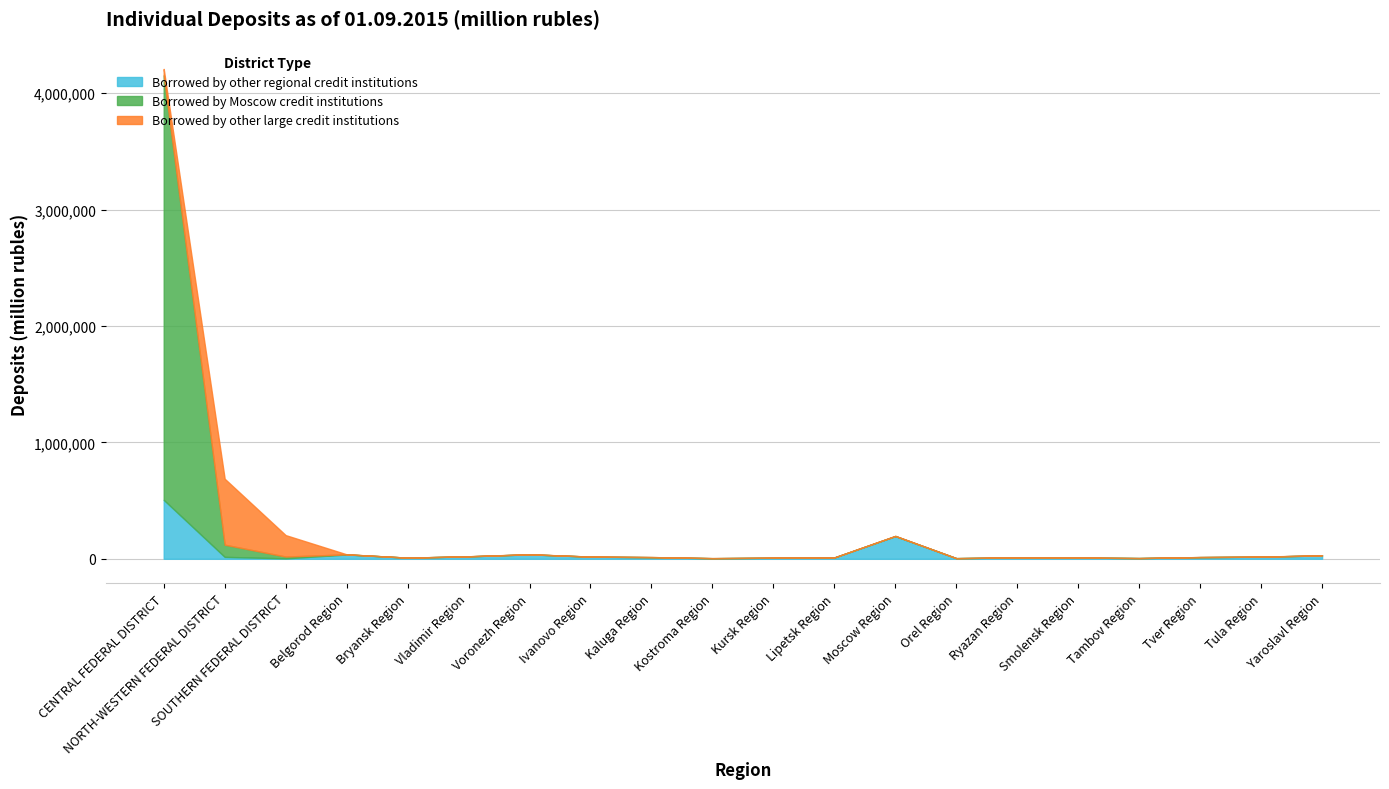

Which series has the largest range (max minus min)?

Borrowed by Moscow credit institutions